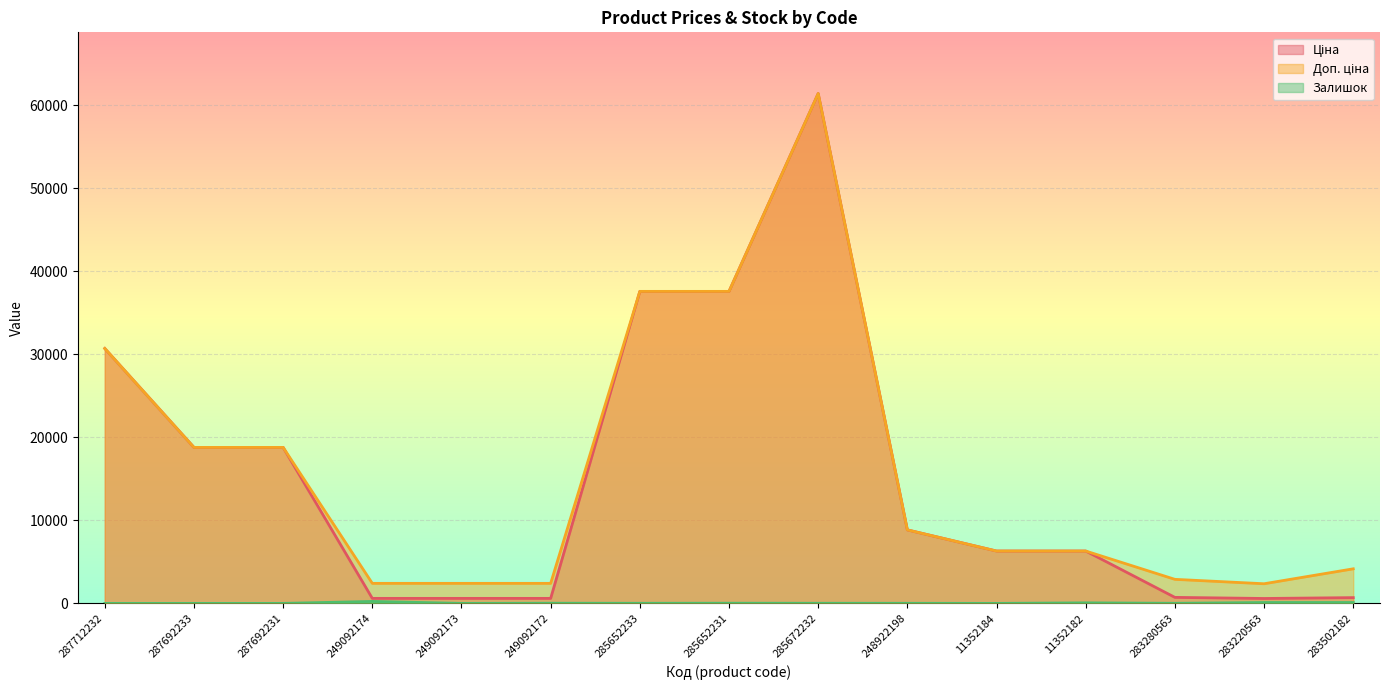

What is the label of the 13th point from the right?

287692231